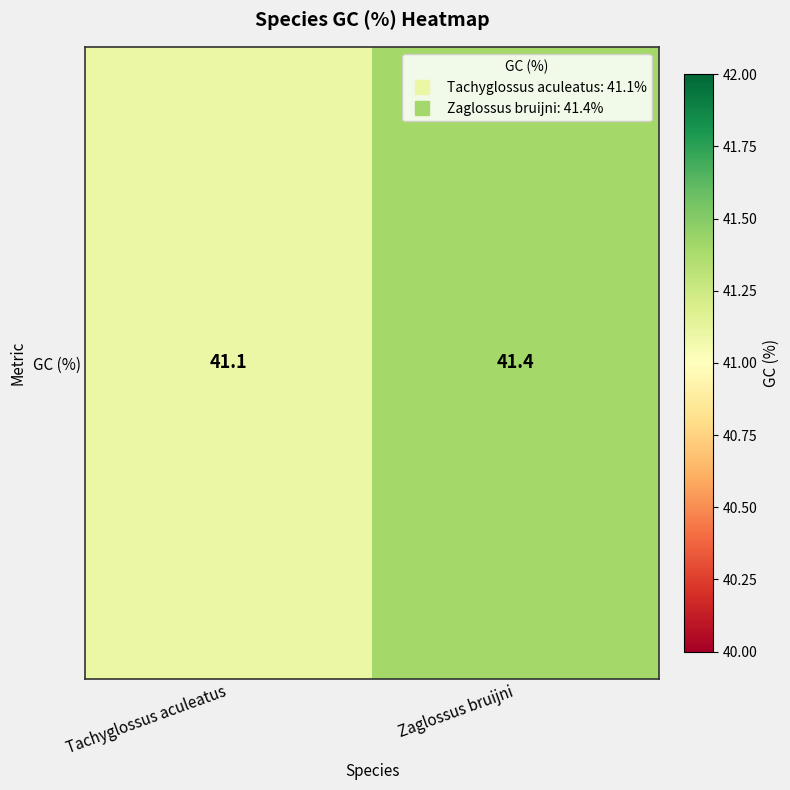

Between Zaglossus bruijni and Tachyglossus aculeatus, which is larger?

Zaglossus bruijni